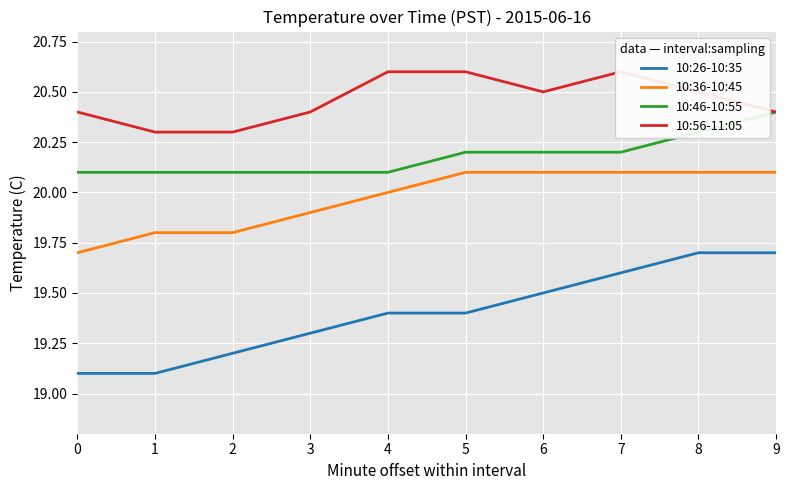

Which series changed the most between 2 and 9?

10:26-10:35